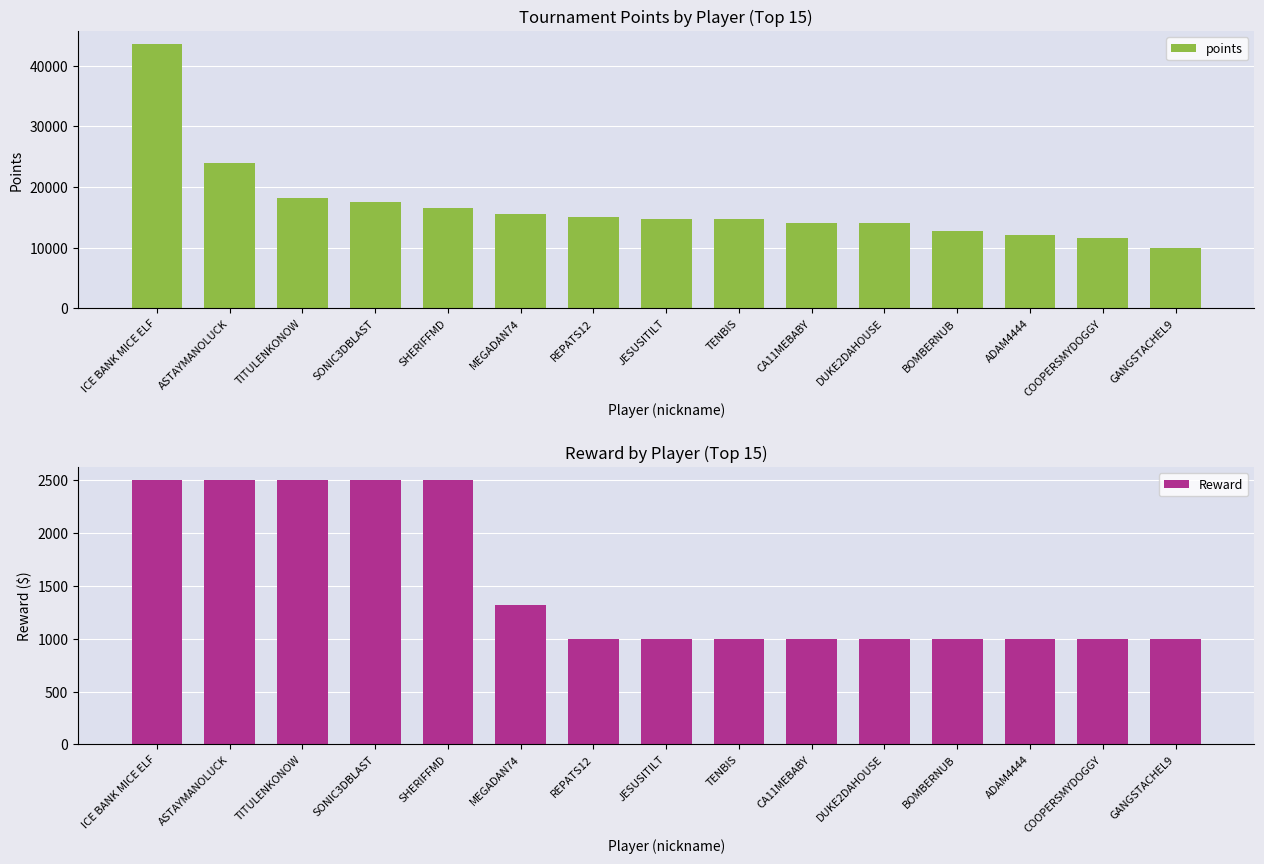

The points series shows 15523.7 at MEGADAN74. True or false?

True